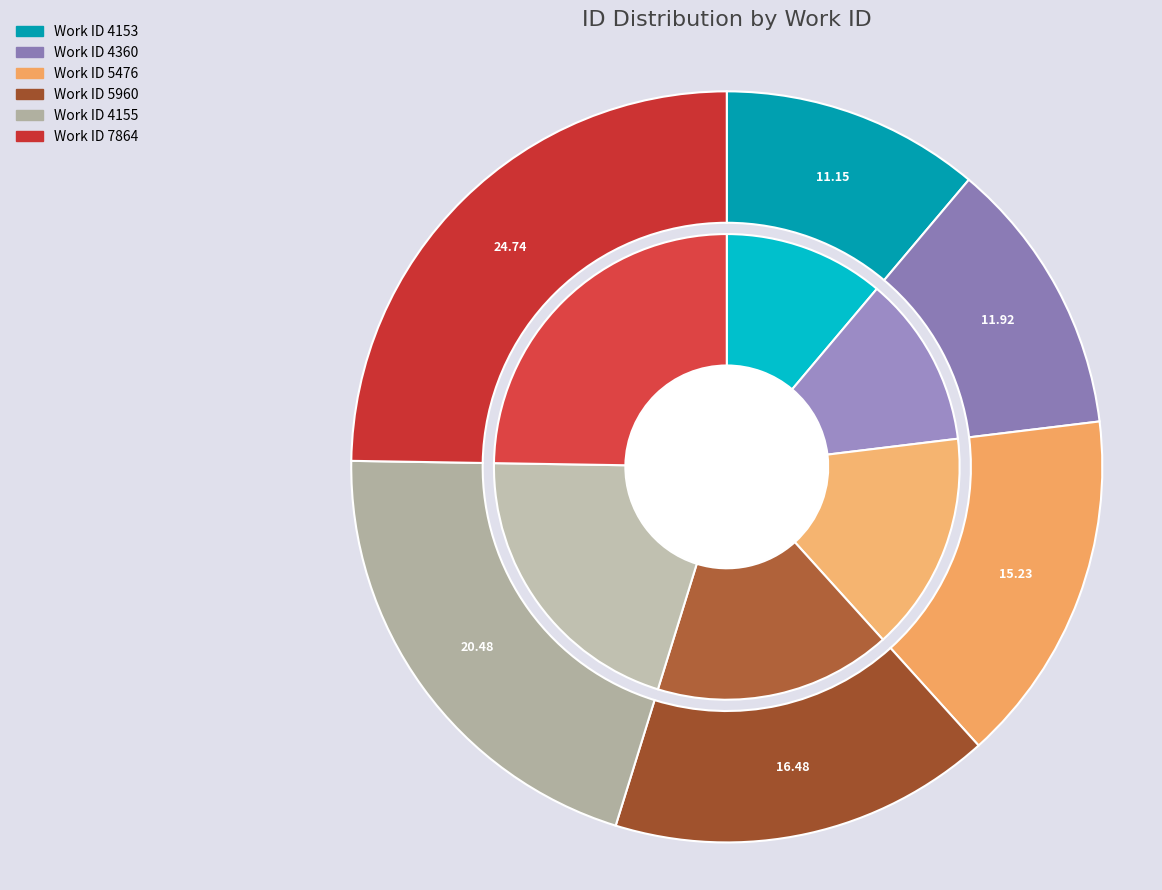

The 4360 slice represents 1% of the pie. True or false?

False